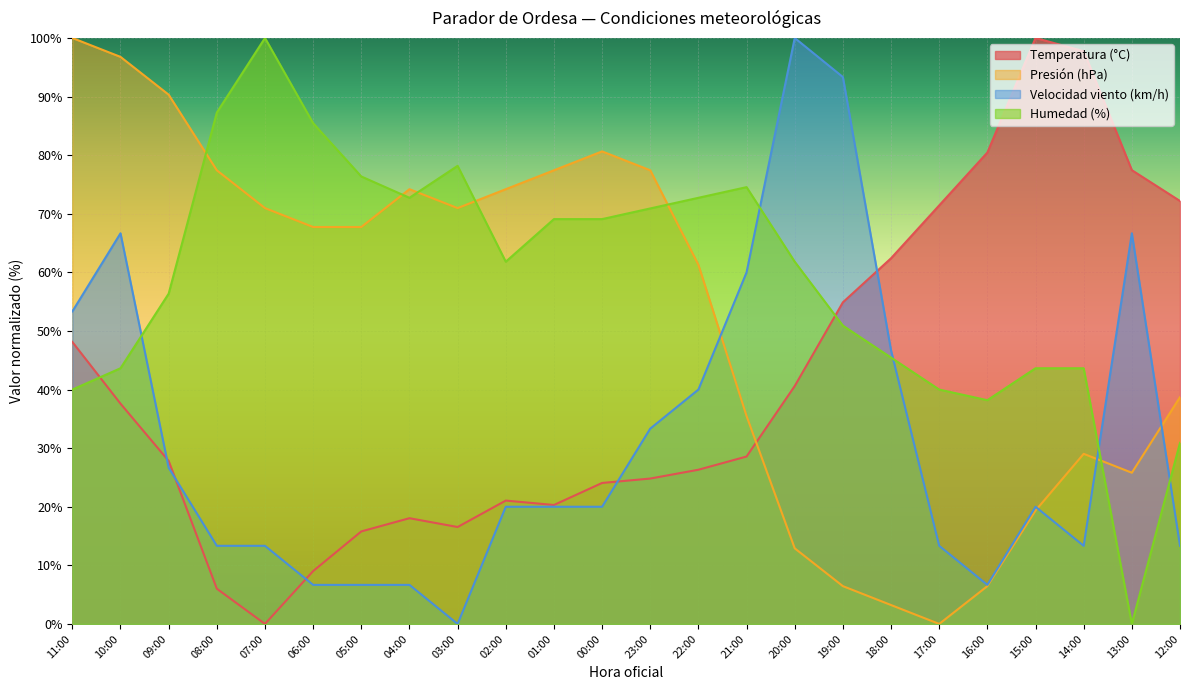

How many lines are shown in the chart?

4